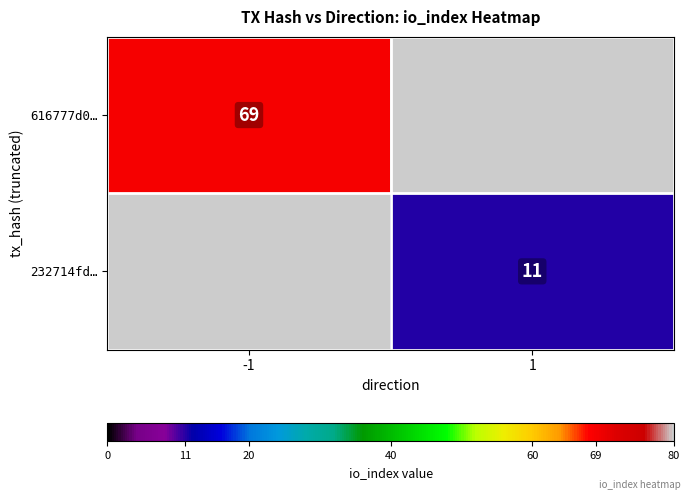

True or false: 616777d0… has a value of 69 at -1.

True